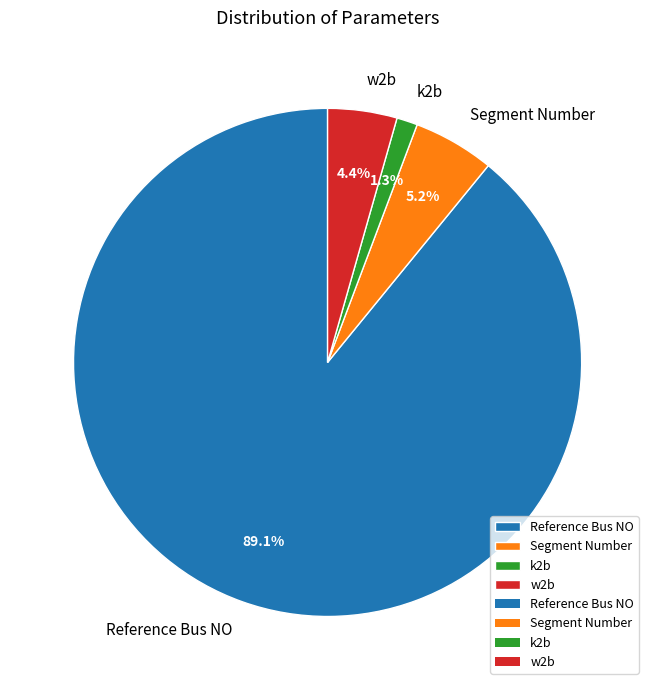

True or false: Reference Bus NO accounts for 82% of the total.

False